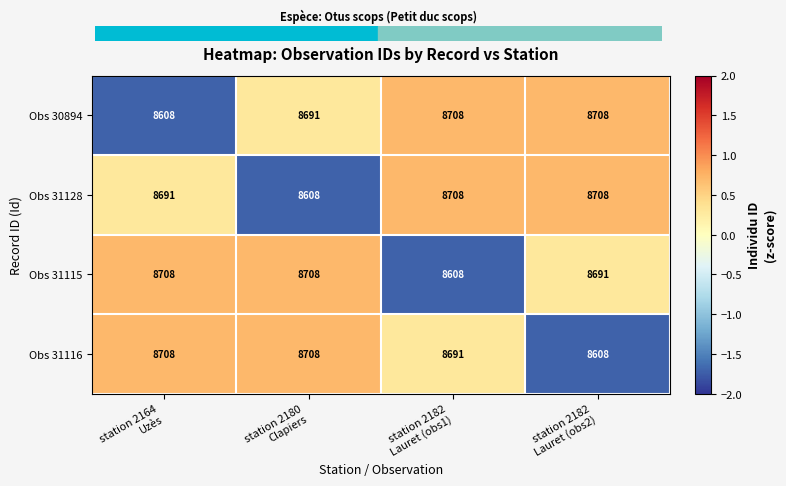

How many values in the Obs 31116 series are below 8708?

2